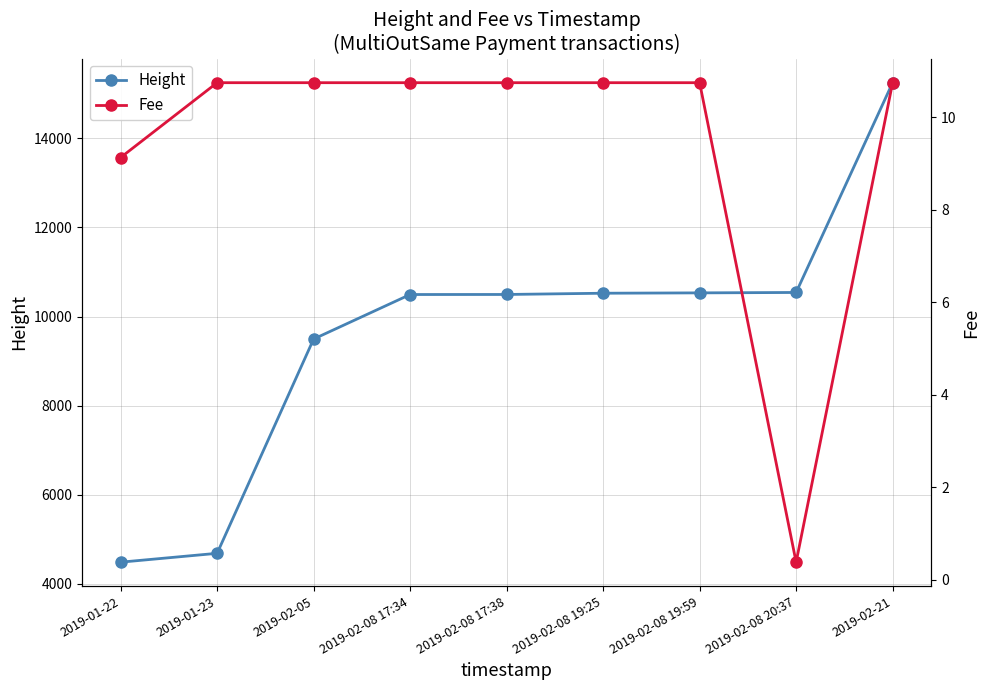

True or false: Fee and Height cross at least once.

False